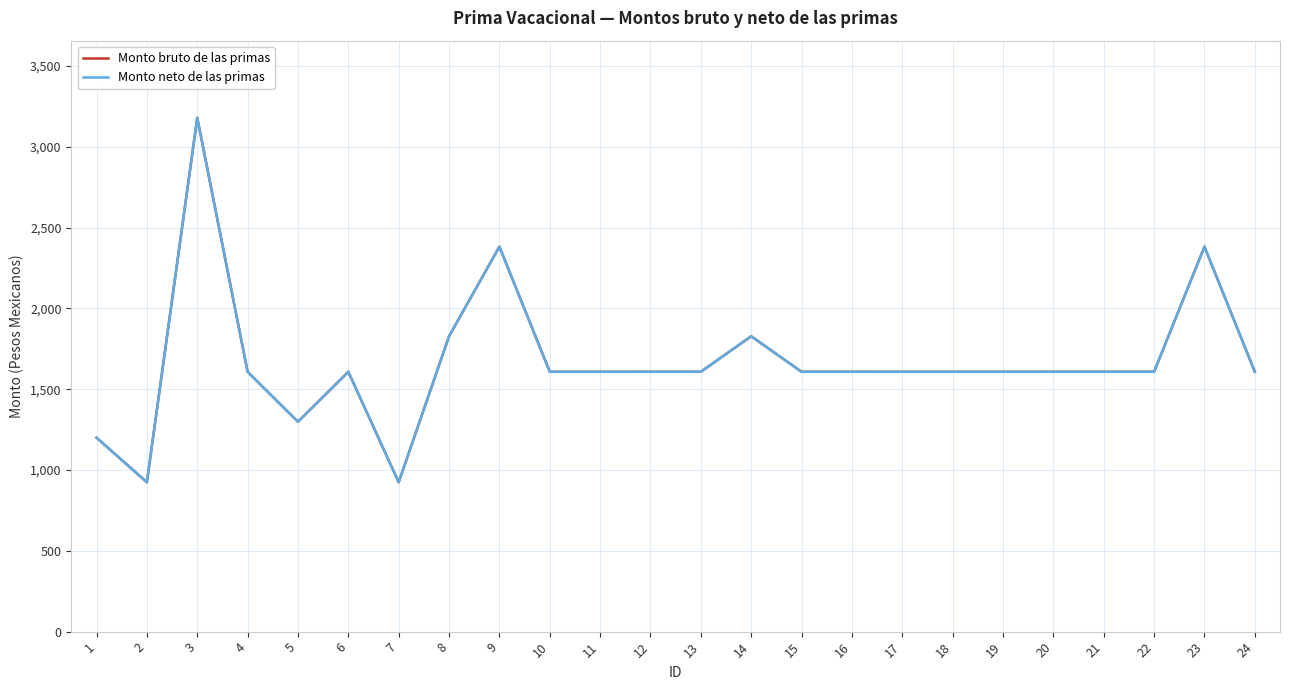

What is the lowest value of the Monto bruto de las primas series?

924.1